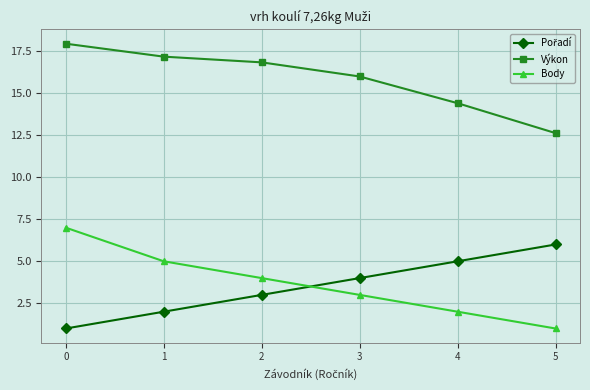

What is the value of the Výkon point at the 4th from the left?

16.0